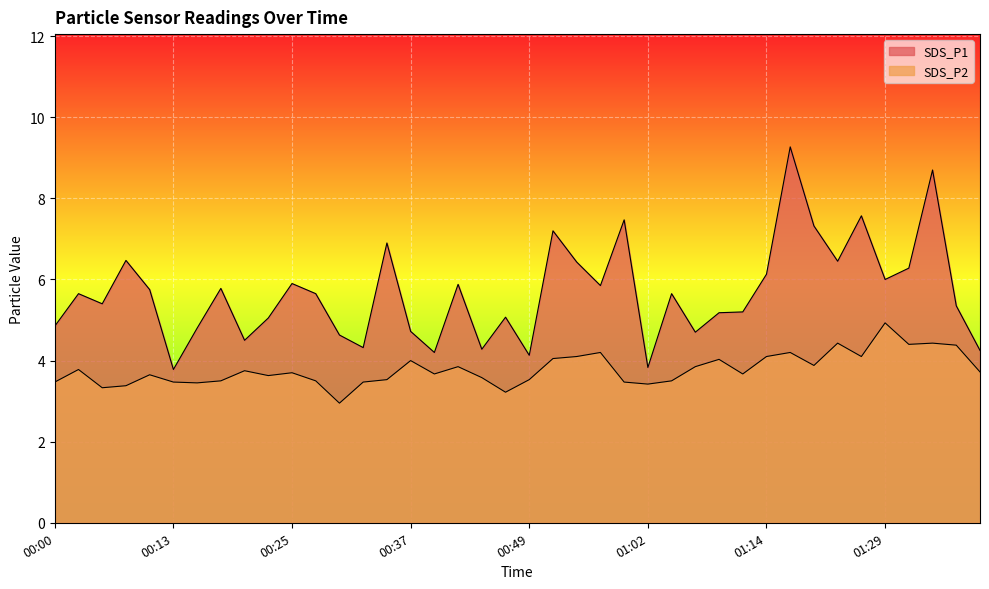

What is the greatest value displayed?

9.3